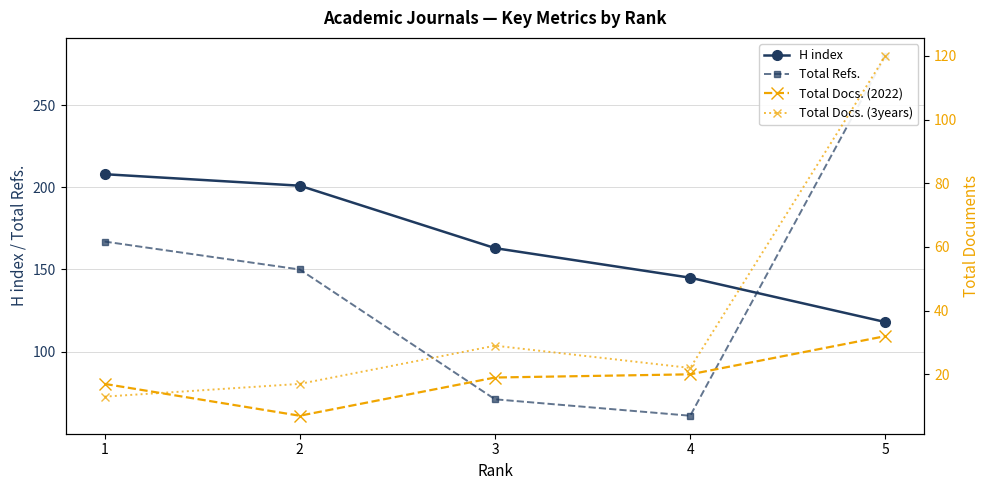

True or false: Total Docs. (2022) and Total Docs. (3years) cross at least once.

True